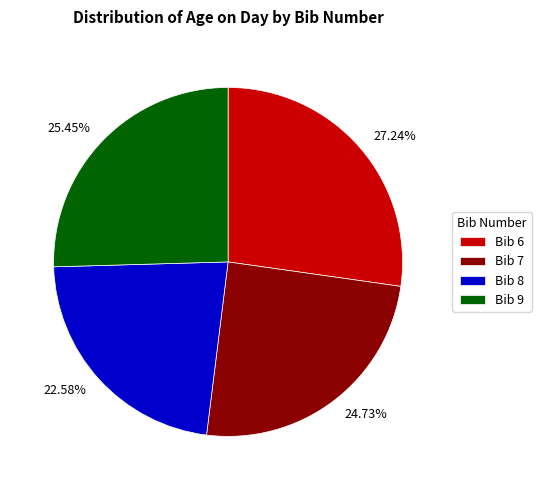

Do 27.24% and 25.45% together represent more than half of the pie?

Yes